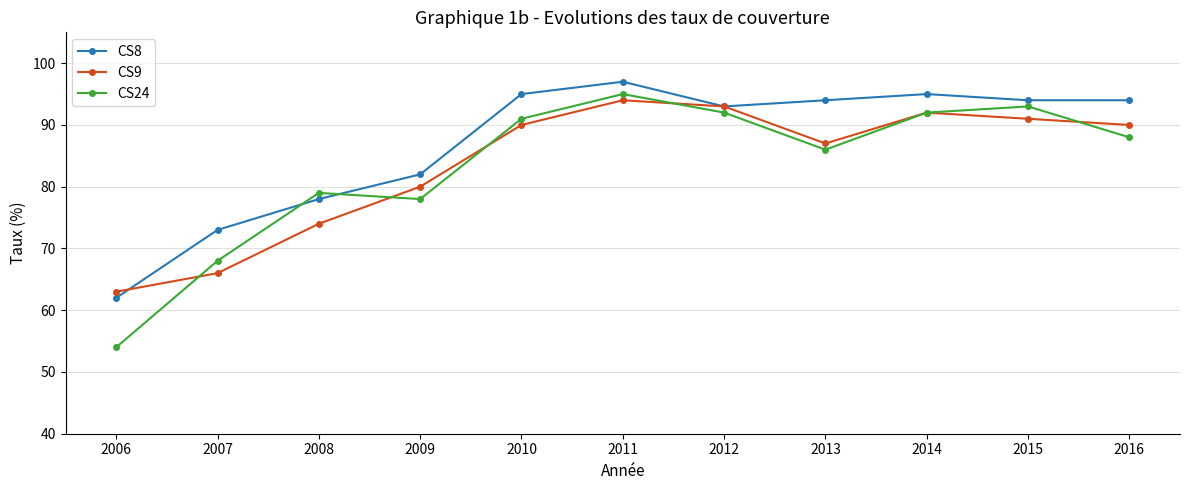

True or false: CS9 has a value of 94 at 2011.

True